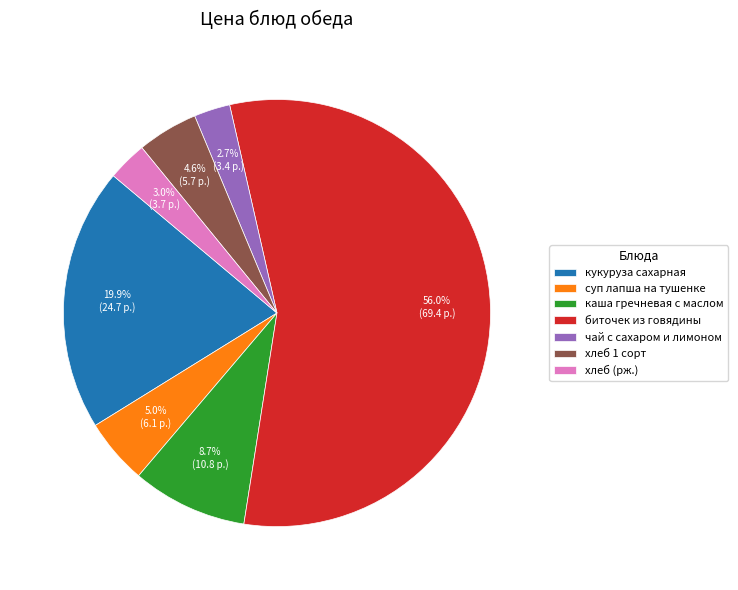

What is the ratio of the value at хлеб 1 сорт to the value at каша гречневая с маслом?

0.5